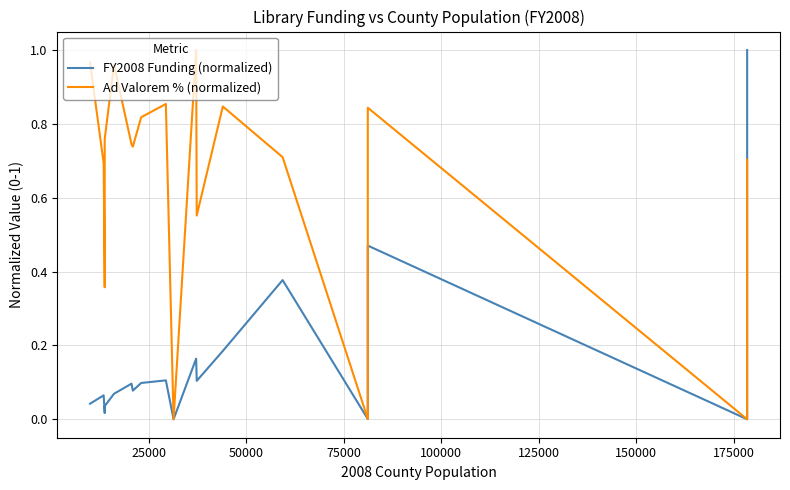

Which series has the largest total across all categories?

Ad Valorem % (normalized)